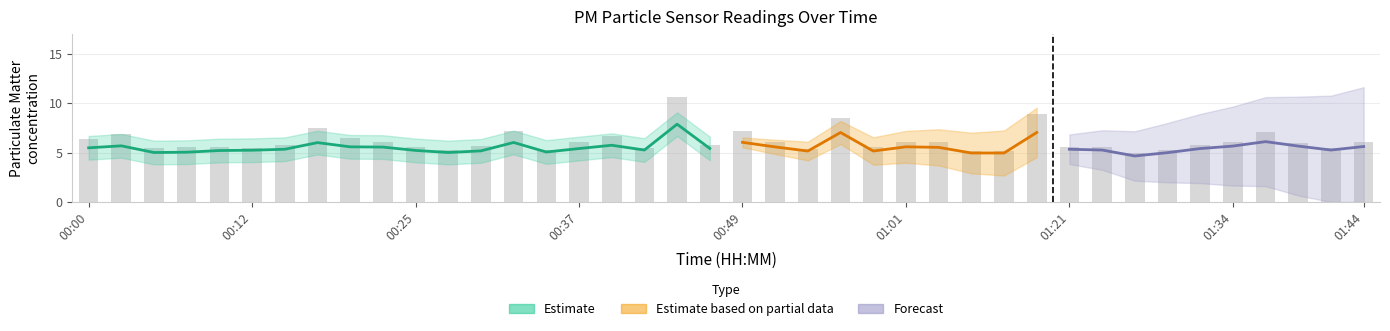

What is the smallest value displayed?

4.9